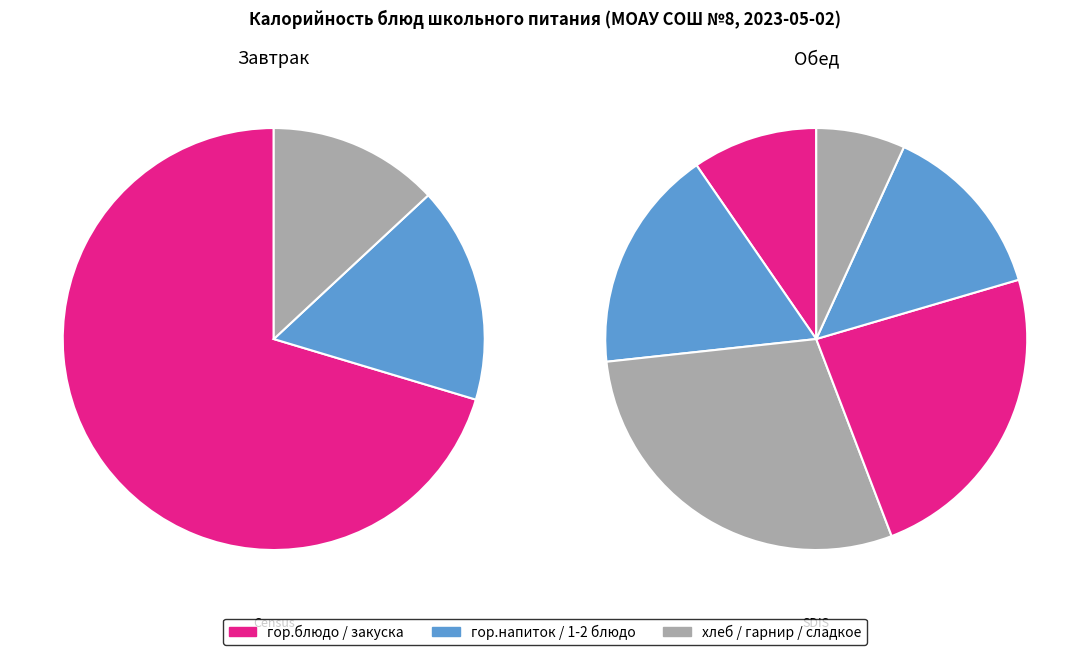

What percentage is the хлеб slice, to the nearest percent?

13%